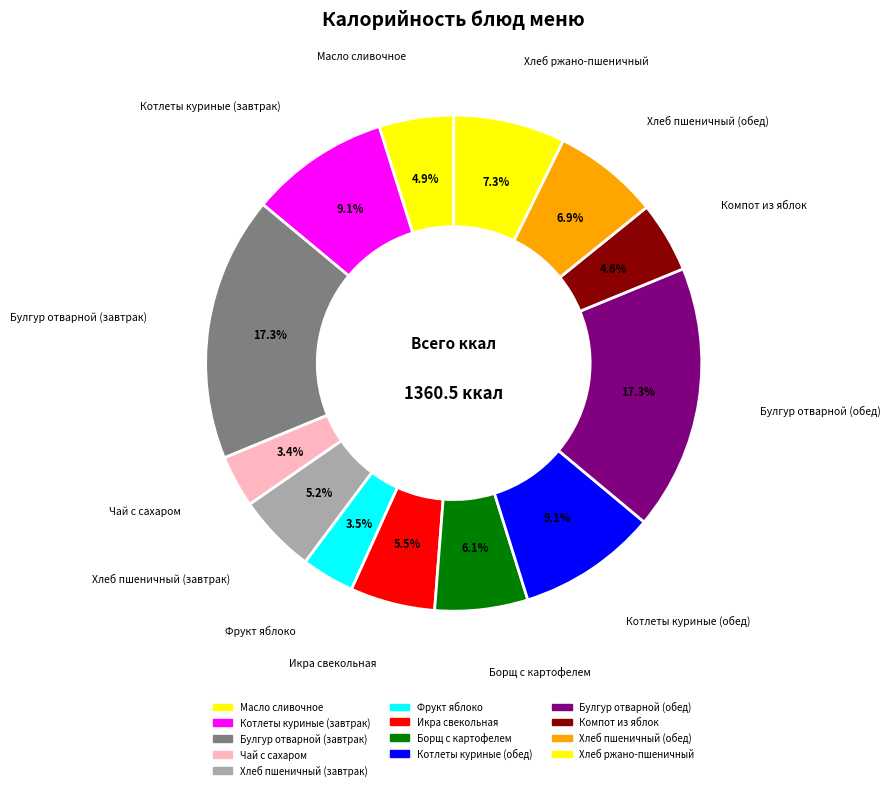

How many segments does this pie chart have?

13